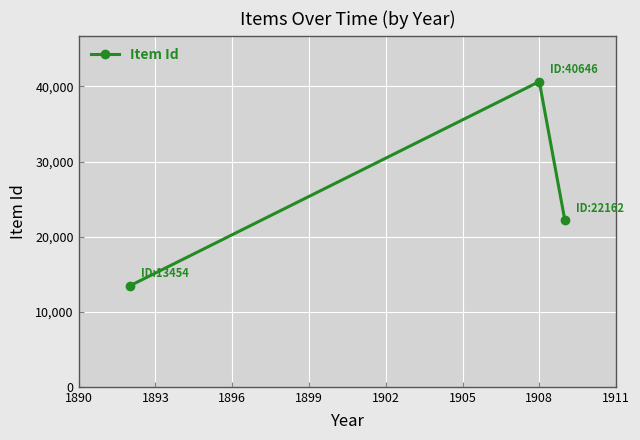

What is the difference between the maximum and second lowest values?

18484